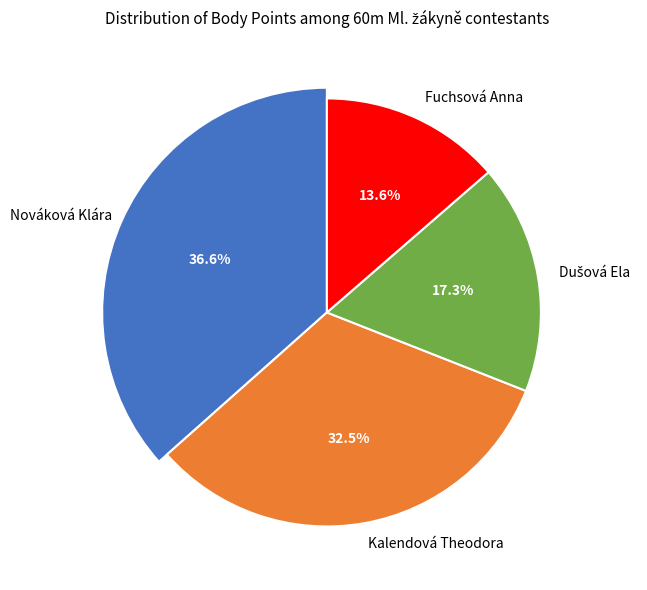

What is the total percentage of Dušová Ela and Nováková Klára?

53.9%